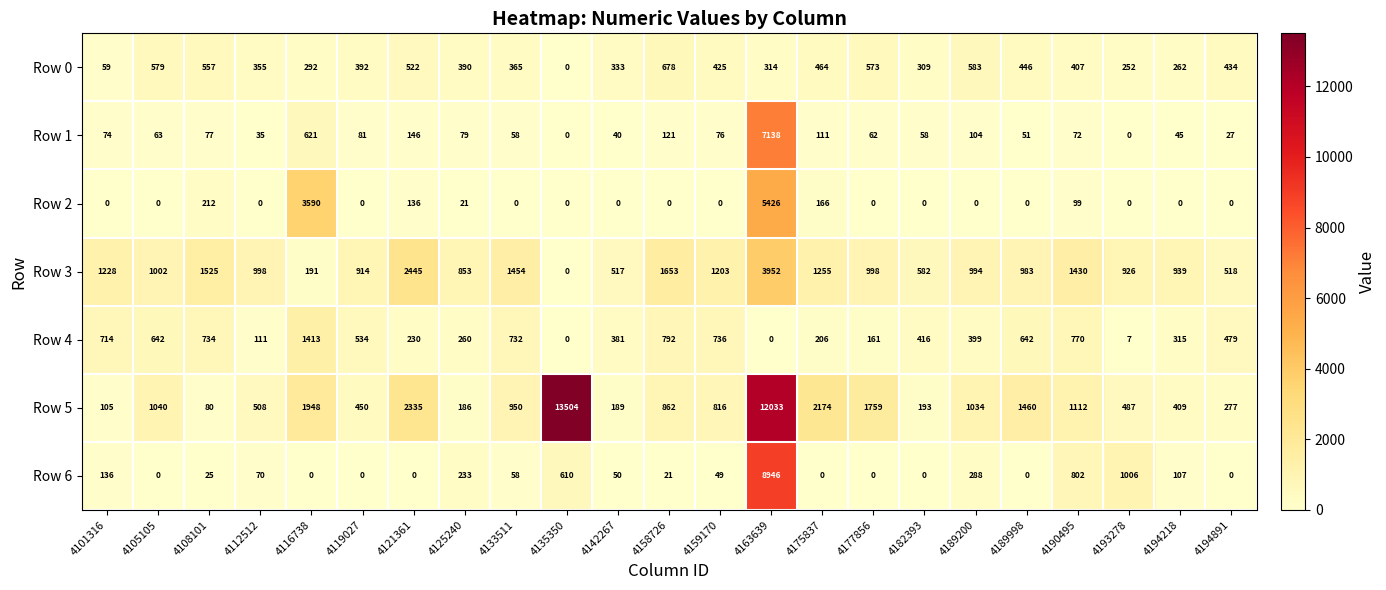

Is it true that Row 4 equals 1413 at 4116738?

True